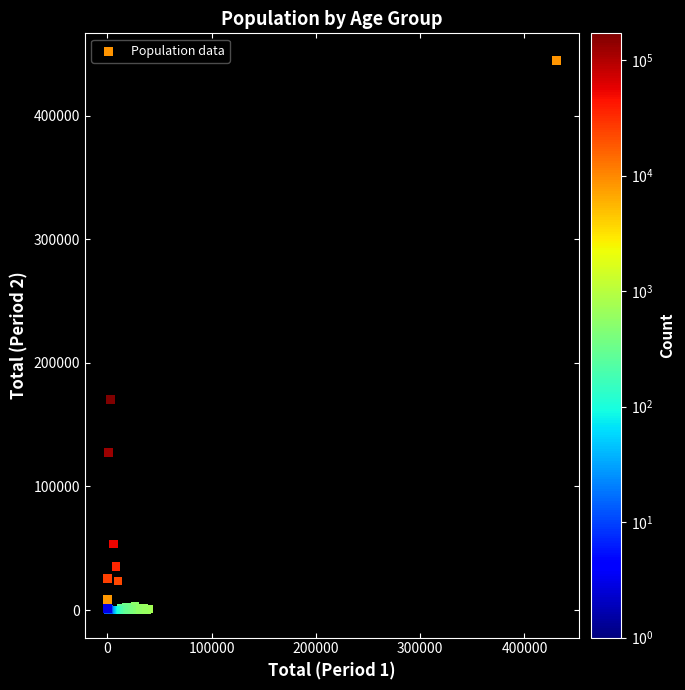

What Y value in the scatter plot is closest to 222135?

170594